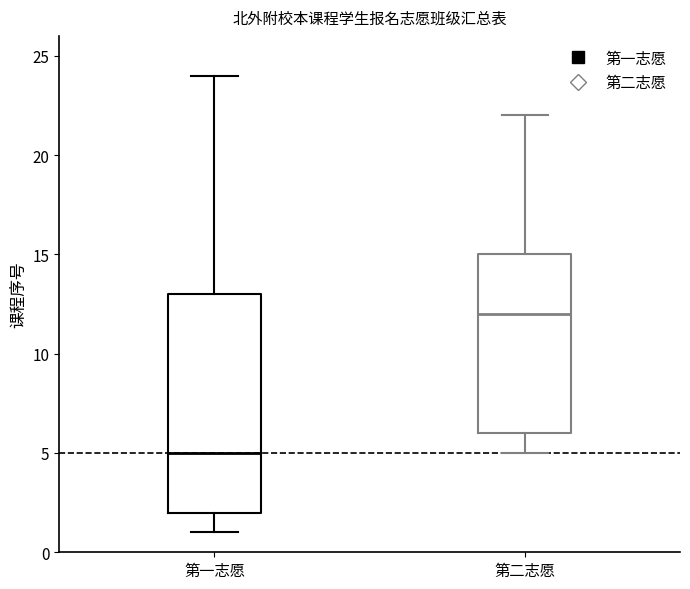

Reading left to right, read every box against the y-axis: the position of its median line, the range the box covers, and the ends of its whiskers. The values are not printed on the chart, so give them approximately, as read against the axis.

第一志愿: median 5, box 2 to 13, whiskers 1 to 24
第二志愿: median 12, box 6 to 15, whiskers 5 to 22